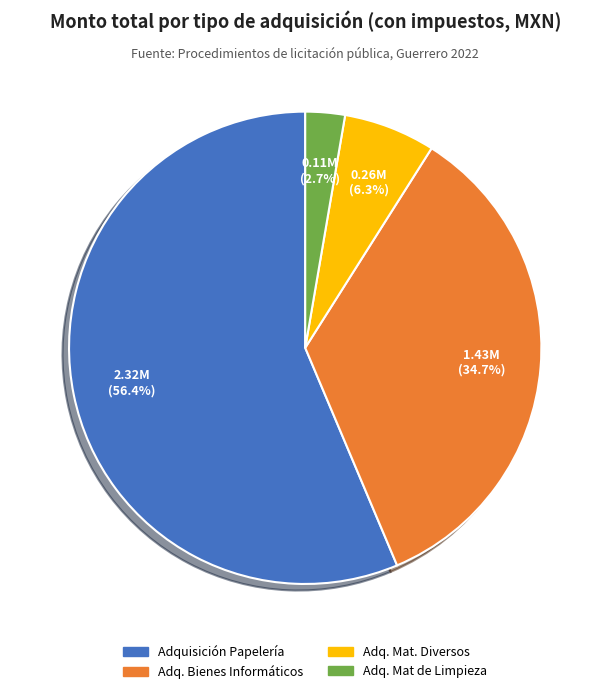

Approximately how many times larger is the value at Adq. Bienes Informáticos compared to Adq. Mat. Diversos?

5.5